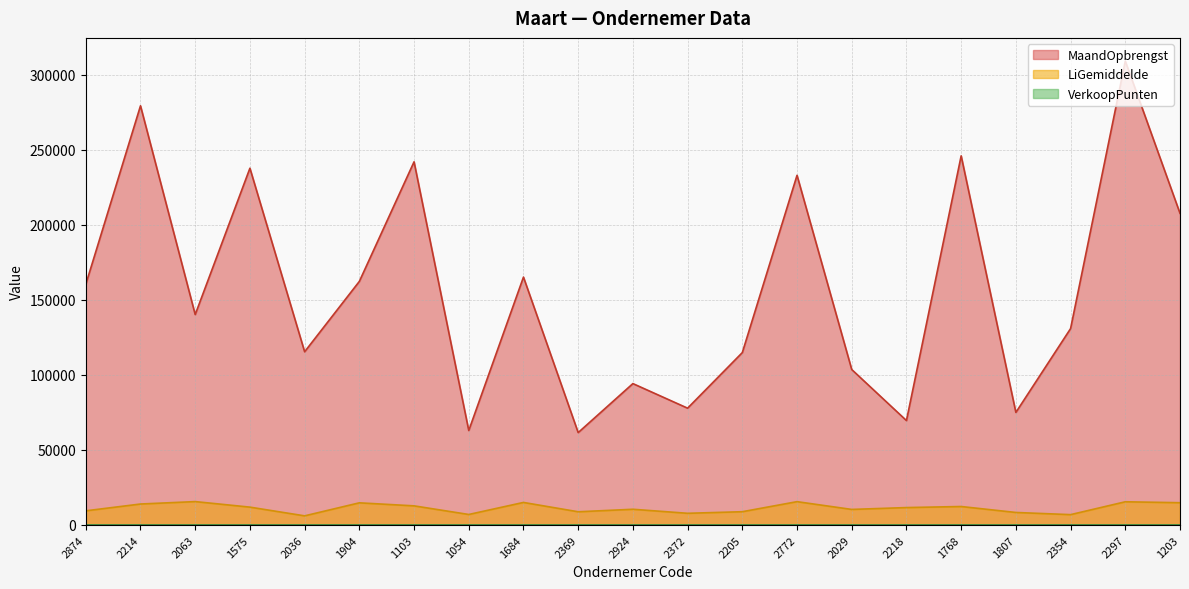

How many lines are shown in the chart?

3